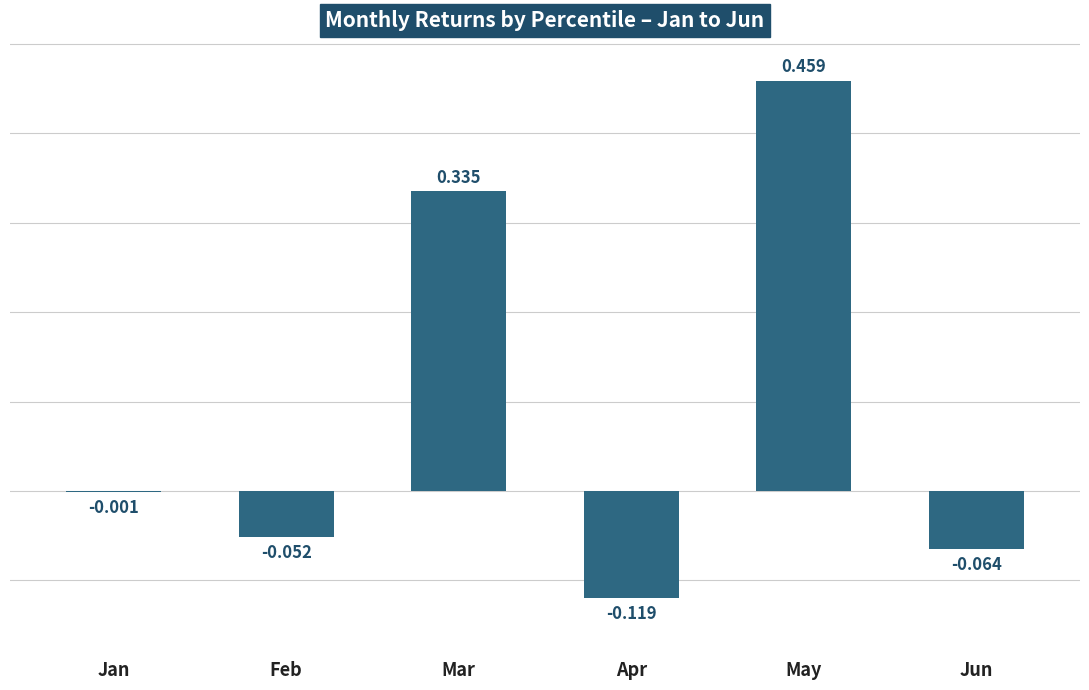

Which label corresponds to the largest value in the chart?

May